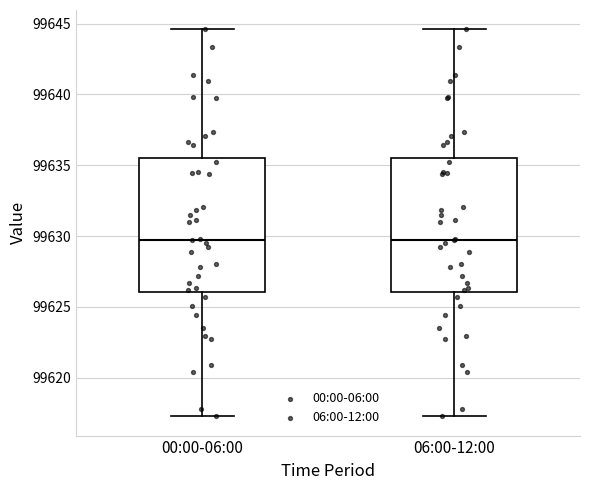

Reading left to right, read every box against the y-axis: the position of its median line, the range the box covers, and the ends of its whiskers. The values are not printed on the chart, so give them approximately, as read against the axis.

00:00-06:00: median 99630.0, box 99626.0 to 99635.5, whiskers 99617.5 to 99644.5
06:00-12:00: median 99630.0, box 99626.0 to 99635.5, whiskers 99617.5 to 99644.5